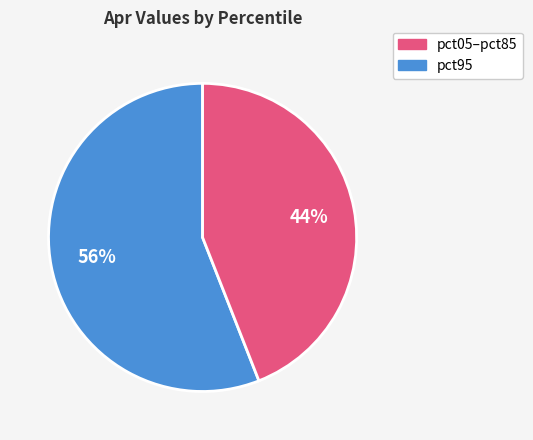

How many segments does this pie chart have?

2